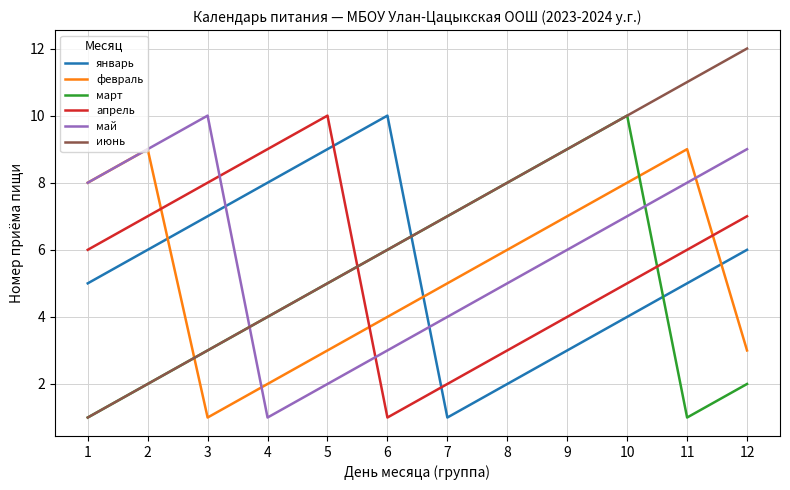

Which series has the largest total across all categories?

июнь